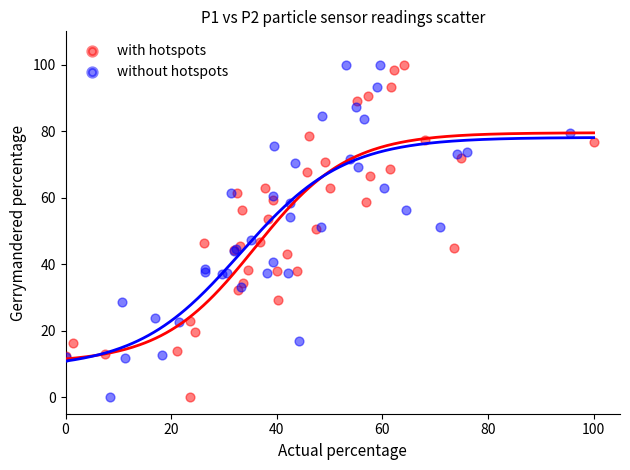

What are all the series names shown in the legend?

with hotspots, without hotspots